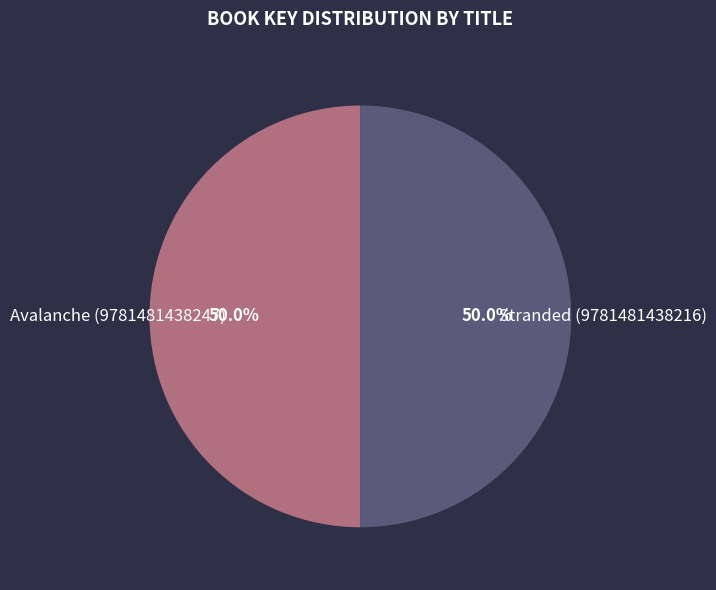

To the nearest percent, what portion does Avalanche (9781481438247) represent?

50%